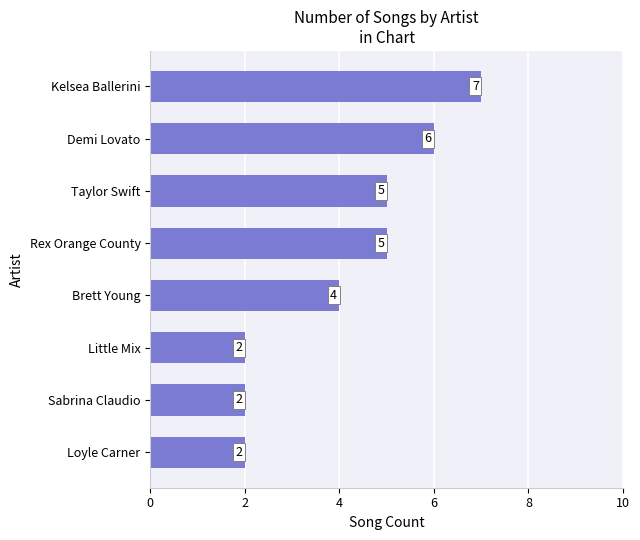

Does the chart contain any negative values?

No